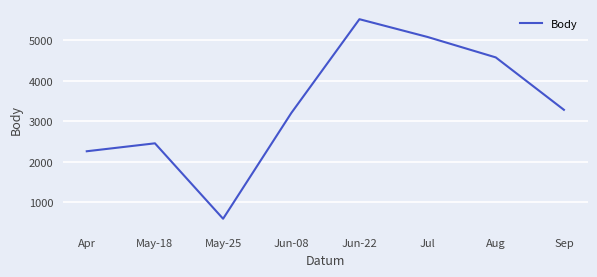

What is the ratio of the value at Jun-08 to the value at May-18?

1.3